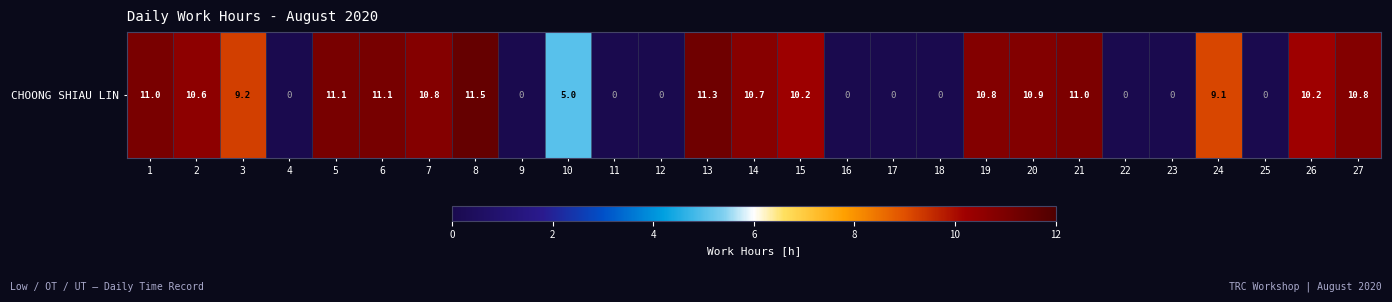

Rank the categories by value from lowest to highest.

4, 9, 11, 12, 16, 17, 18, 22, 23, 25, 10, 24, 3, 26, 15, 2, 14, 7, 27, 19, 20, 21, 1, 5, 6, 13, 8